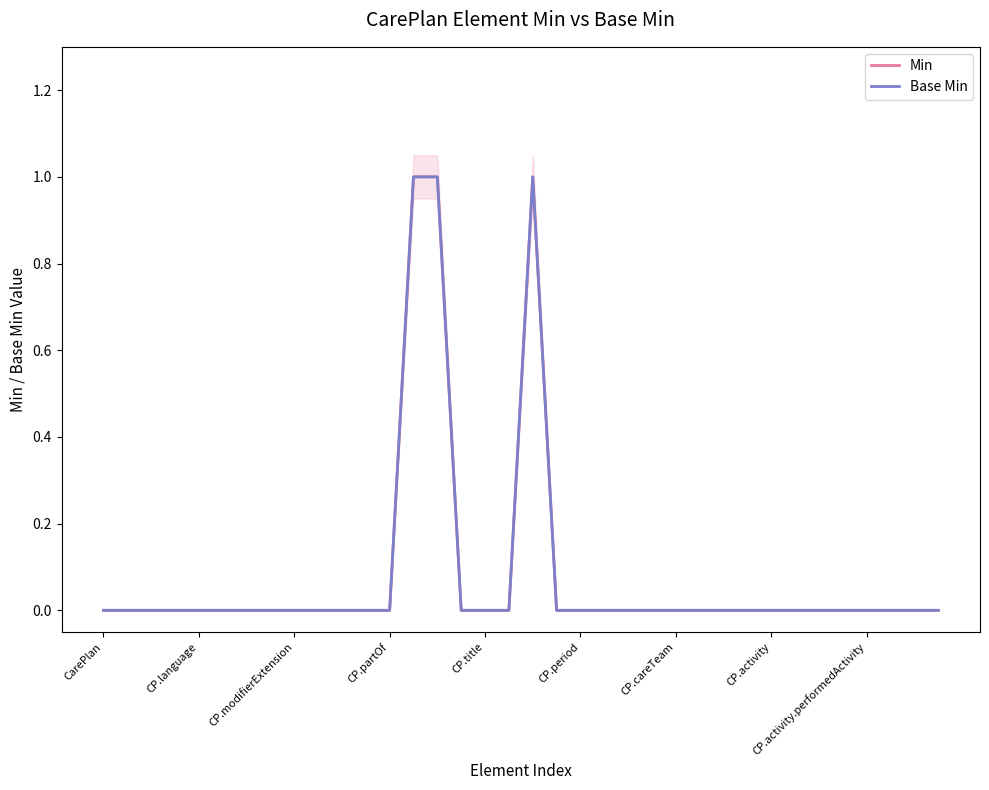

Between 18 and 28, which series saw the biggest shift?

Min